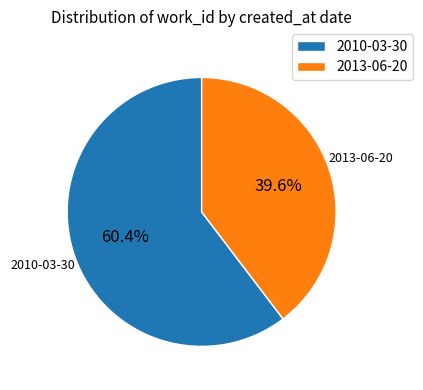

To the nearest percent, what portion does 2013-06-20 represent?

40%